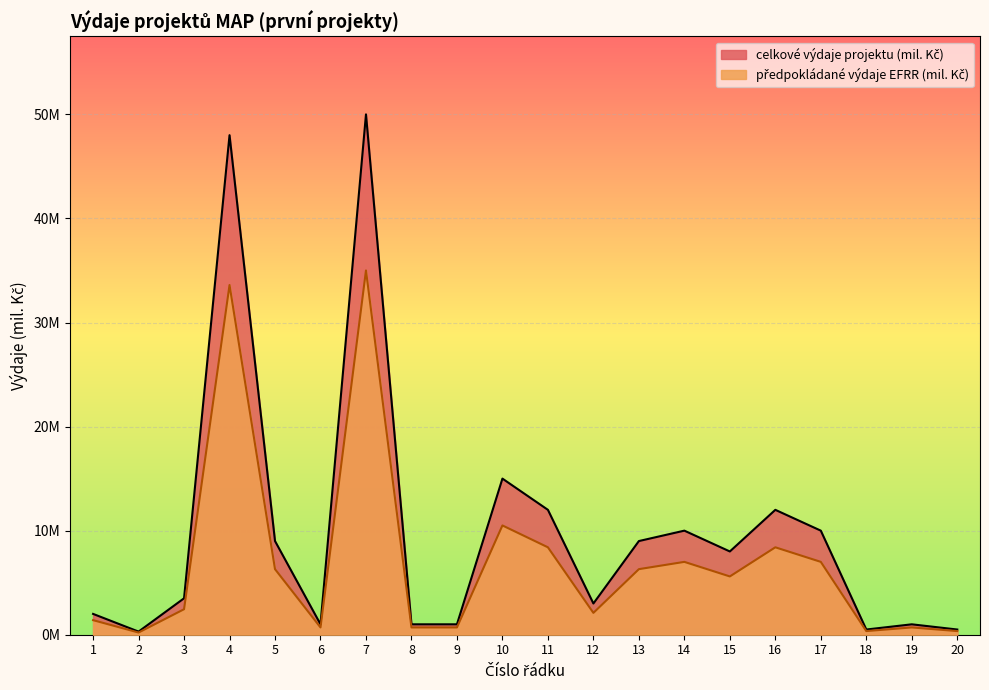

Rank the categories by celkové výdaje projektu (mil. Kč) value from highest to lowest.

7, 4, 10, 11, 16, 14, 17, 5, 13, 15, 3, 12, 1, 6, 8, 9, 19, 18, 20, 2